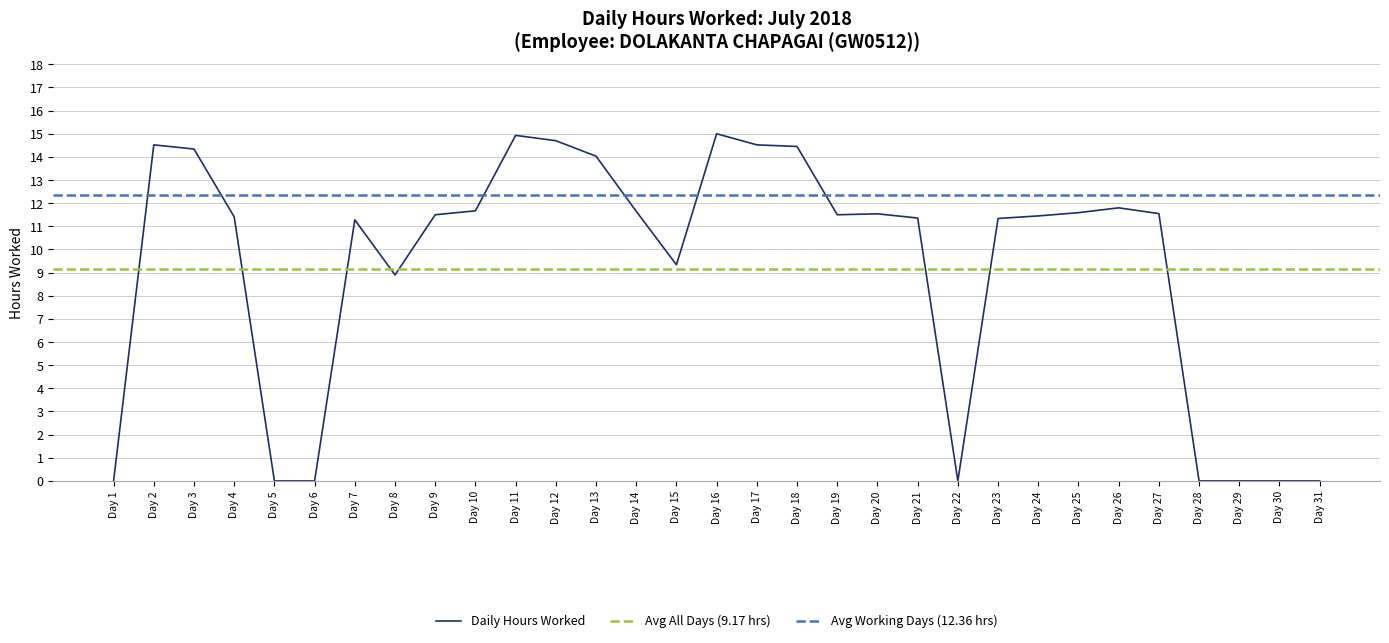

List the labels in order of value, largest first.

16, 11, 12, 2, 17, 18, 3, 13, 26, 10, 14, 25, 27, 20, 9, 19, 24, 4, 21, 23, 7, 15, 8, 1, 5, 6, 22, 28, 29, 30, 31